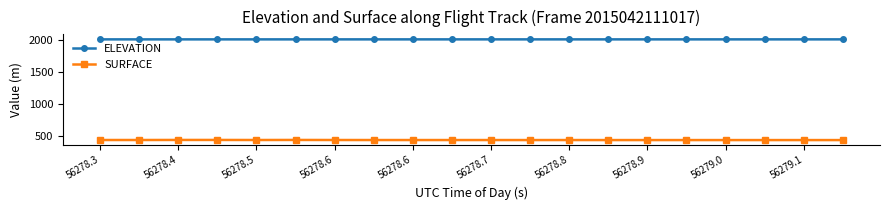

Does the chart have visible grid lines?

No